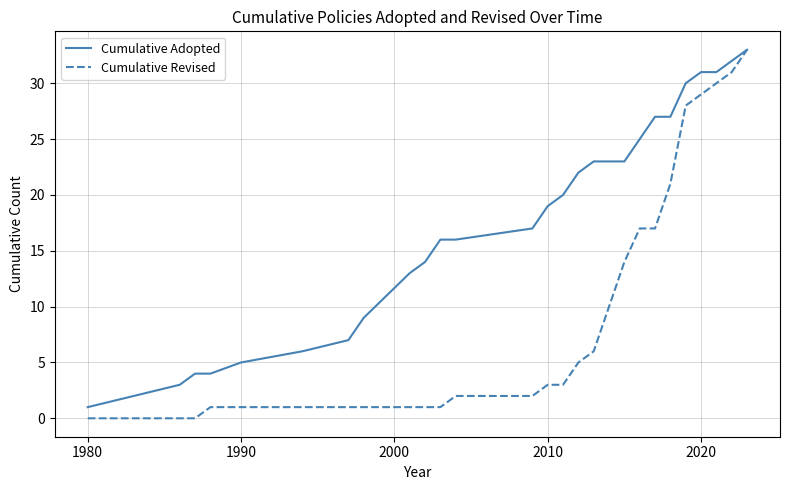

Which series has the largest total across all categories?

Cumulative Adopted